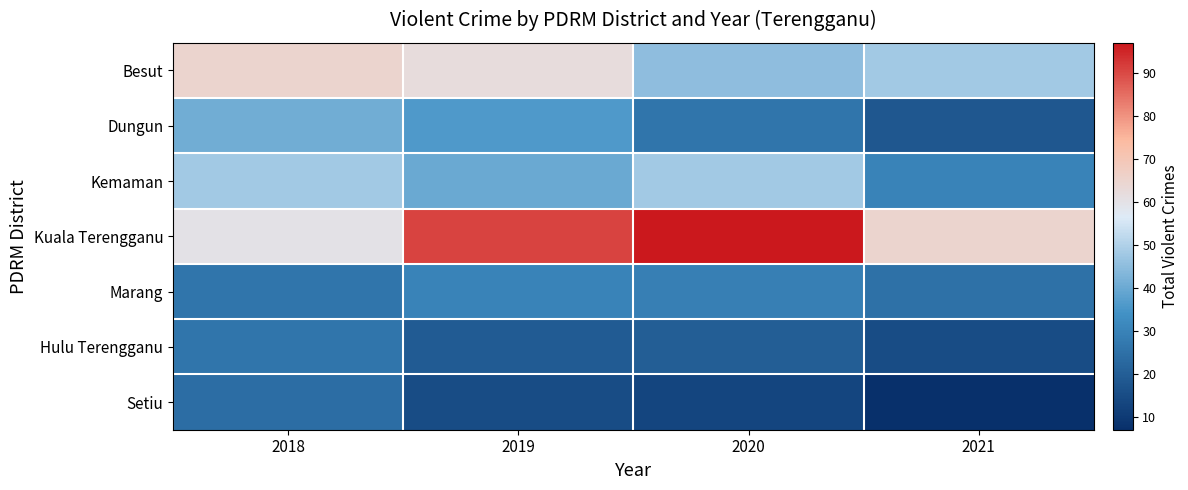

Which label corresponds to the smallest value in the chart?

2021